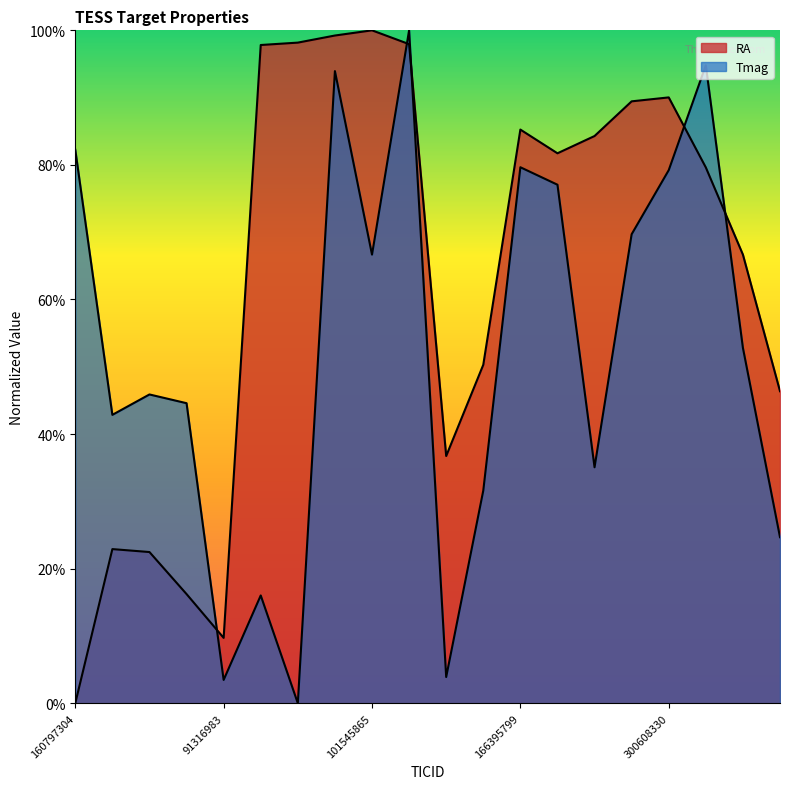

Which series has the largest range (max minus min)?

RA